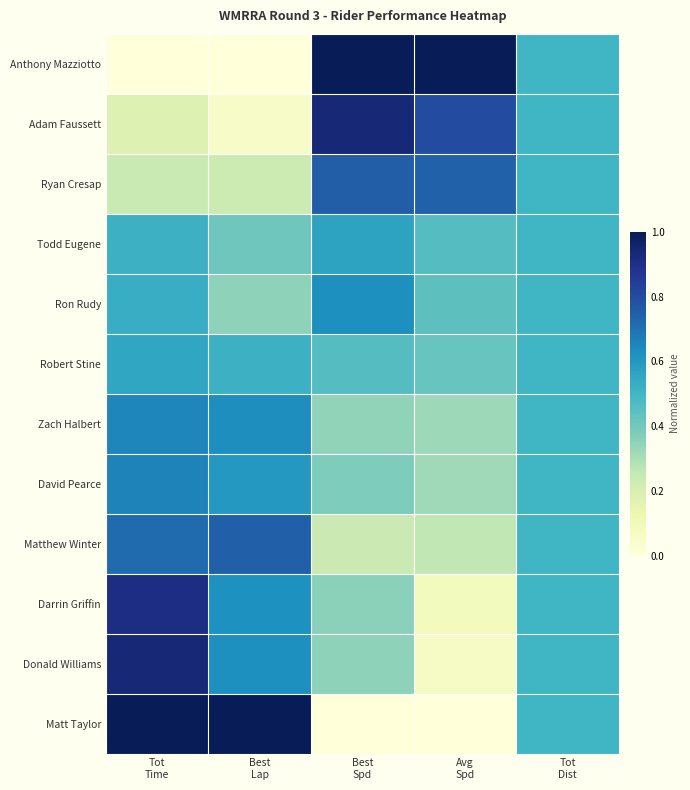

At how many categories does at least one series exceed 0?

5